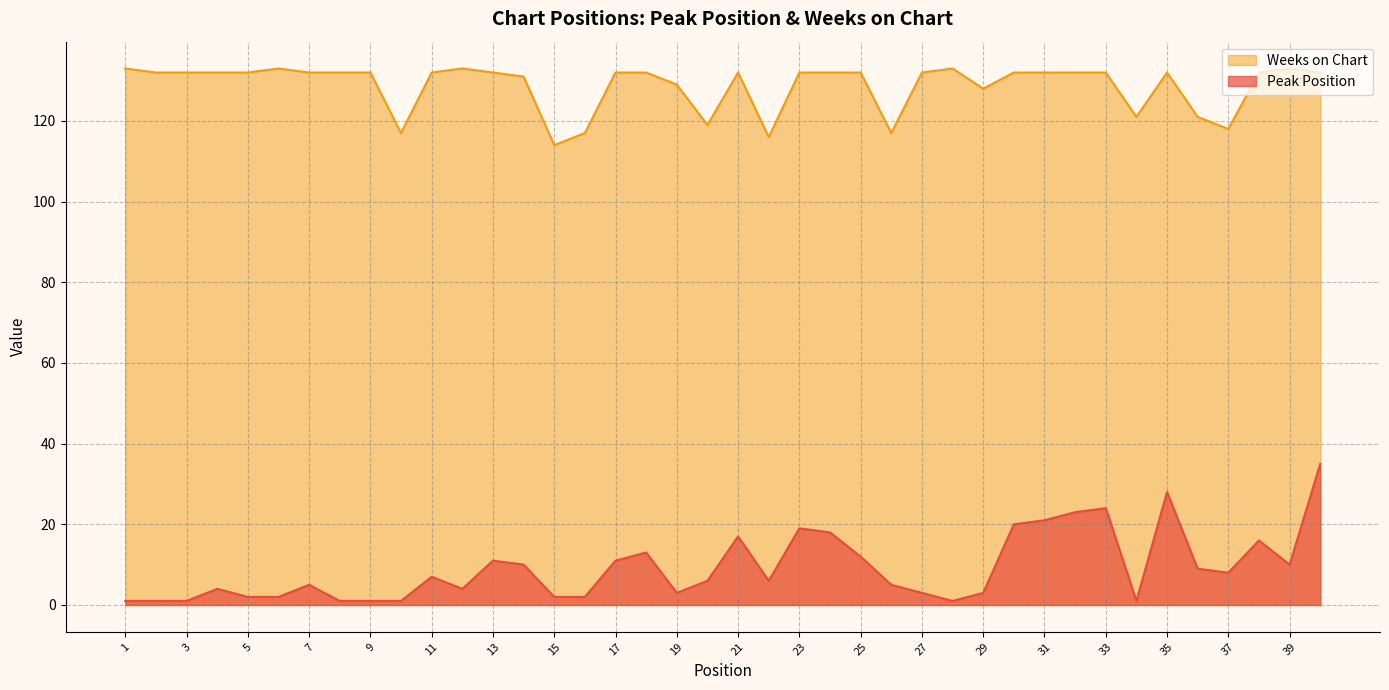

Reading left to right, transcribe all the data shown in this chart.

Peak Position: 1=1	2=1	3=1	4=4	5=2	6=2	7=5	8=1	9=1	10=1	11=7	12=4	13=11	14=10	15=2	16=2	17=11	18=13	19=3	20=6	21=17	22=6	23=19	24=18	25=12	26=5	27=3	28=1	29=3	30=20	31=21	32=23	33=24	34=1	35=28	36=9	37=8	38=16	39=10	40=35
Weeks on Chart: 1=133	2=132	3=132	4=132	5=132	6=133	7=132	8=132	9=132	10=117	11=132	12=133	13=132	14=131	15=114	16=117	17=132	18=132	19=129	20=119	21=132	22=116	23=132	24=132	25=132	26=117	27=132	28=133	29=128	30=132	31=132	32=132	33=132	34=121	35=132	36=121	37=118	38=132	39=133	40=132